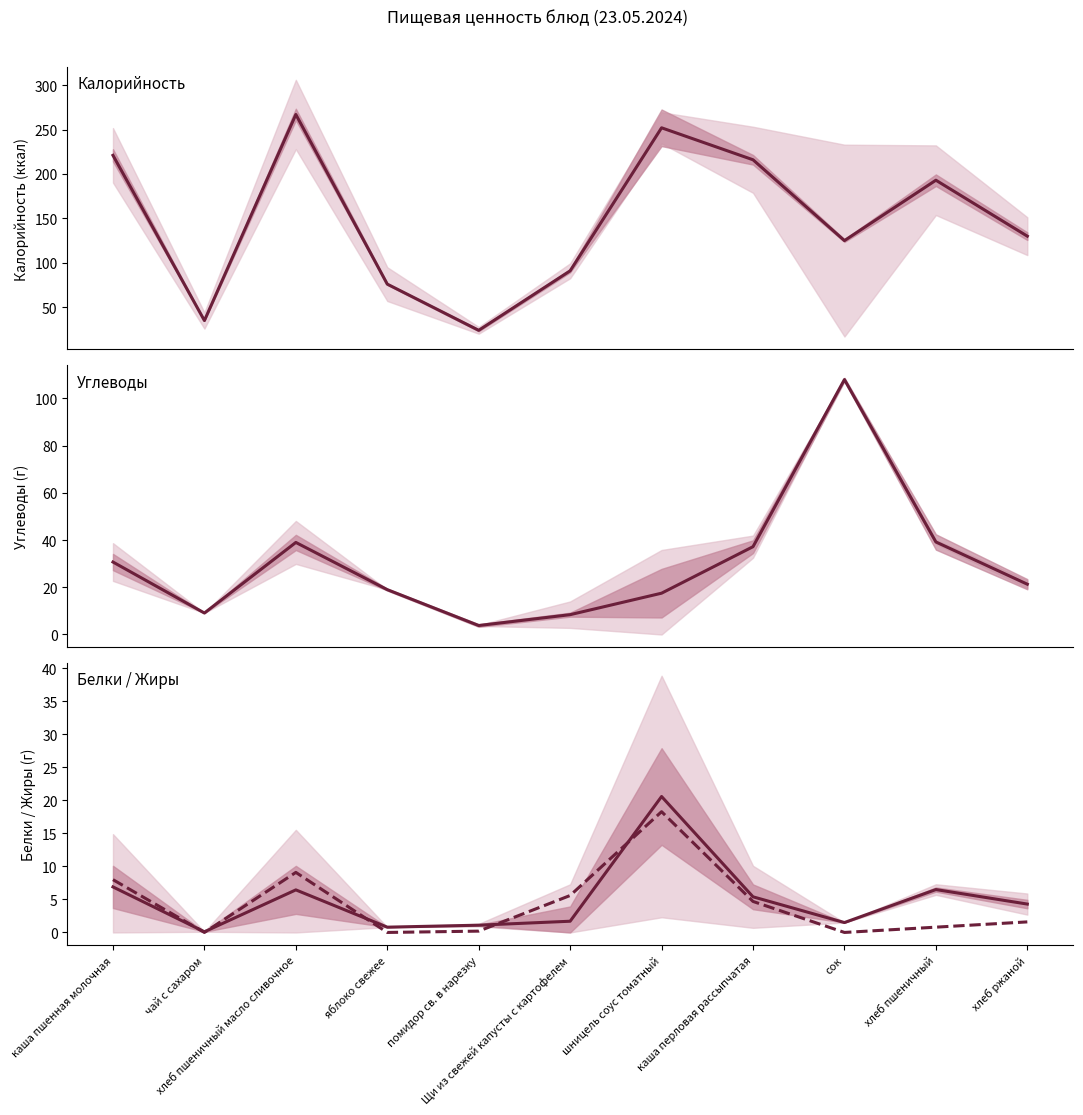

True or false: Углеводы has a value of 5.9 at шницель соус томатный.

False